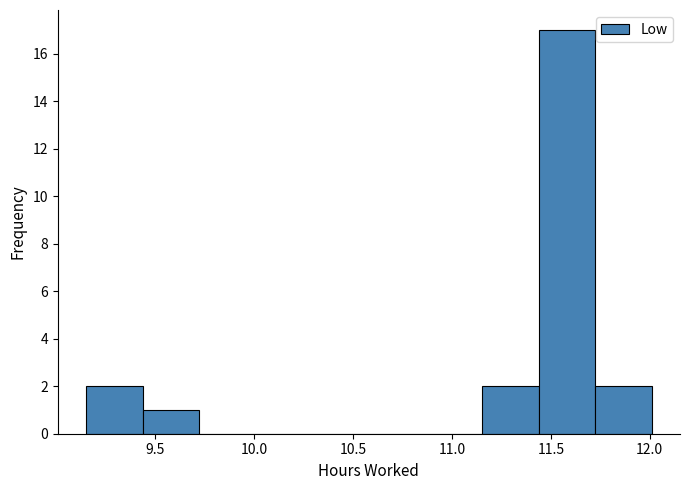

Reading left to right, list every bar in this chart as the range it spans on the x-axis followed by its height. Neither the bar edges nor the heights are printed on the chart, so give them approximately, as read against the axes.

9.15 to 9.45: 2
9.45 to 9.70: 1
9.70 to 10.00: 0
10.00 to 10.30: 0
10.30 to 10.60: 0
10.60 to 10.85: 0
10.85 to 11.15: 0
11.15 to 11.45: 2
11.45 to 11.70: 17
11.70 to 12.00: 2